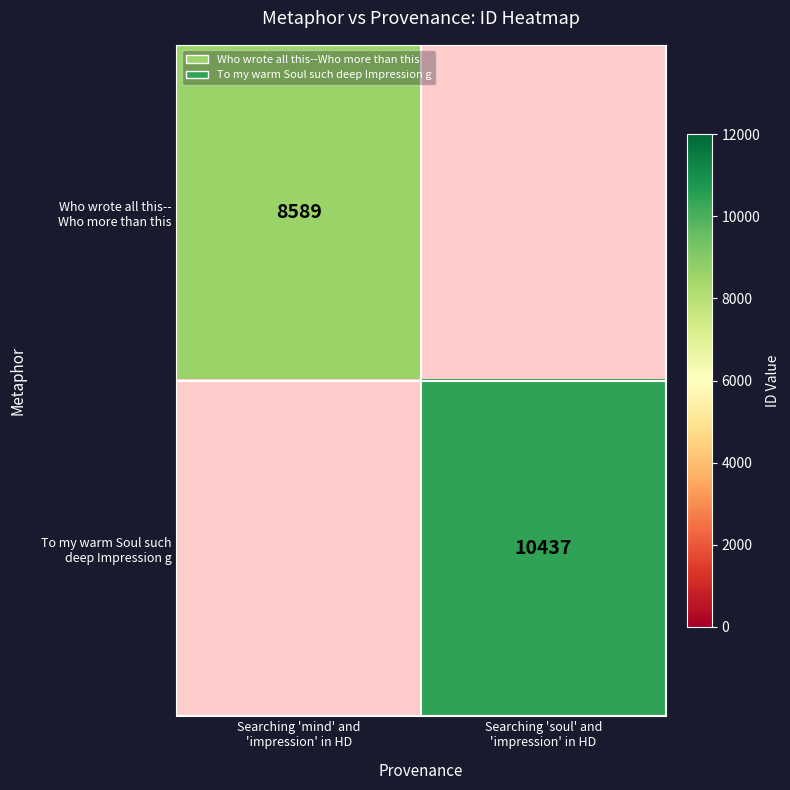

Between Searching 'soul' and
'impression' in HD and Searching 'mind' and
'impression' in HD, which is larger?

Searching 'mind' and
'impression' in HD